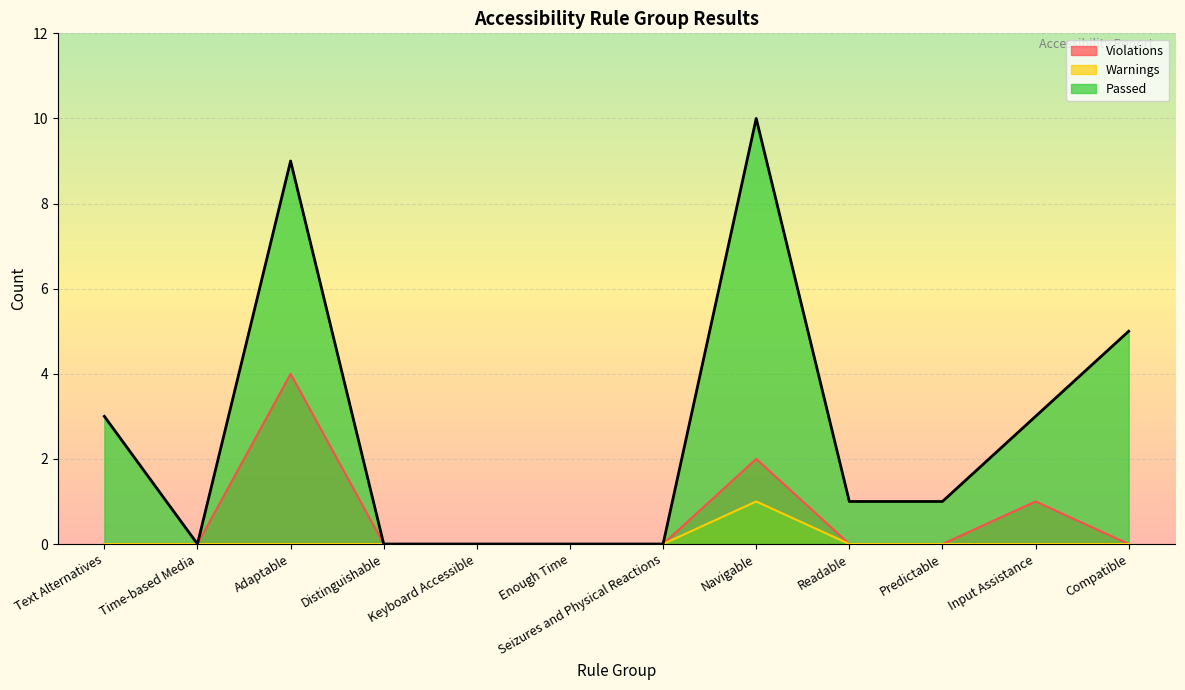

Which series has the largest total across all categories?

Passed